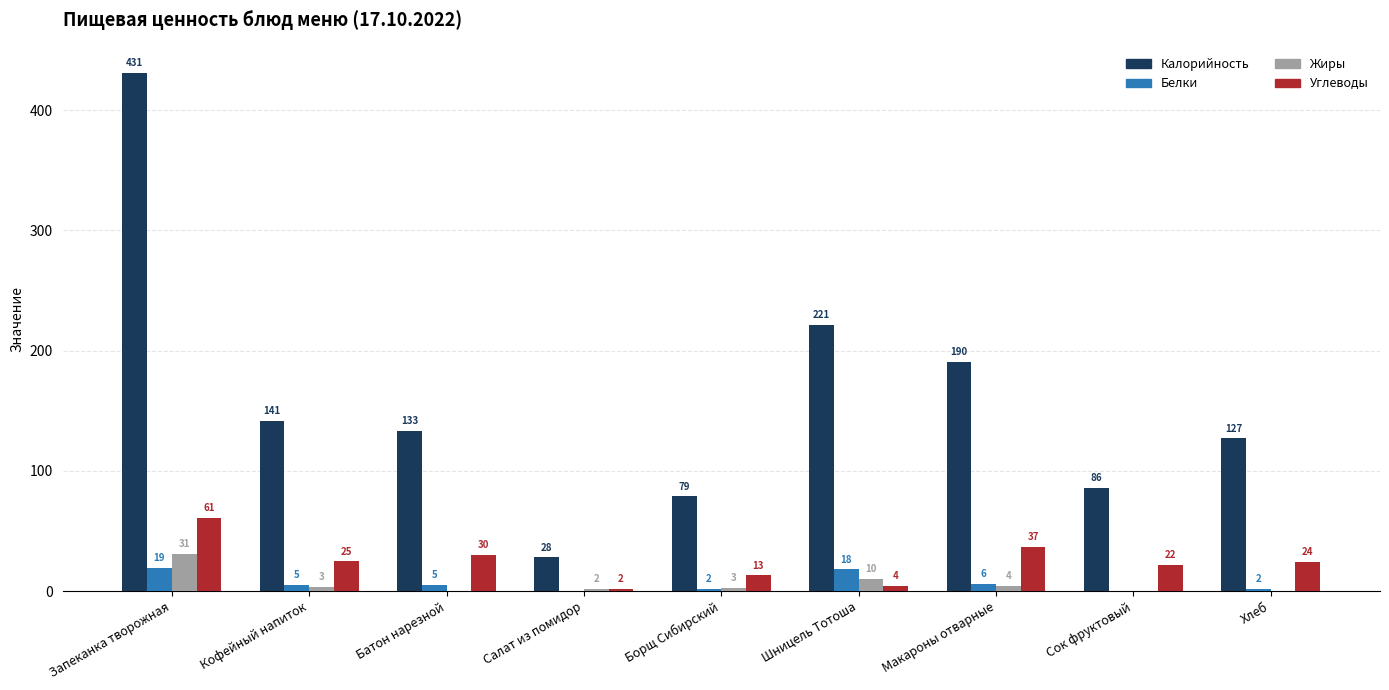

What is the average value of the Белки series?

6.3